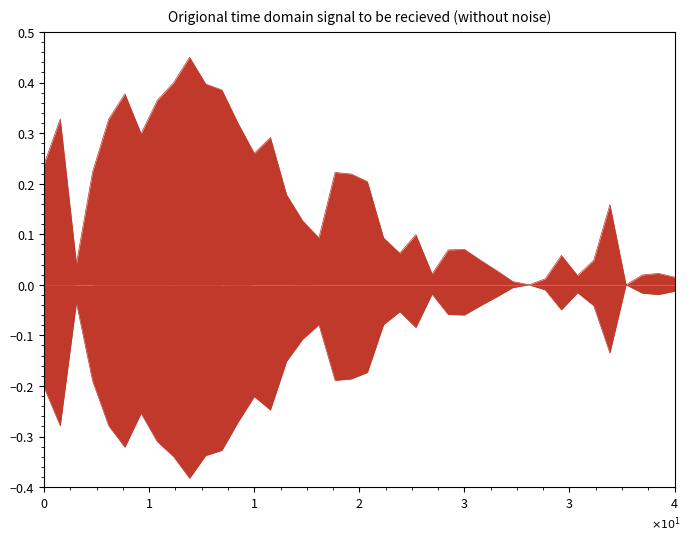

True or false: ratioP1_neg_line and ratioP1_line cross at least once.

False